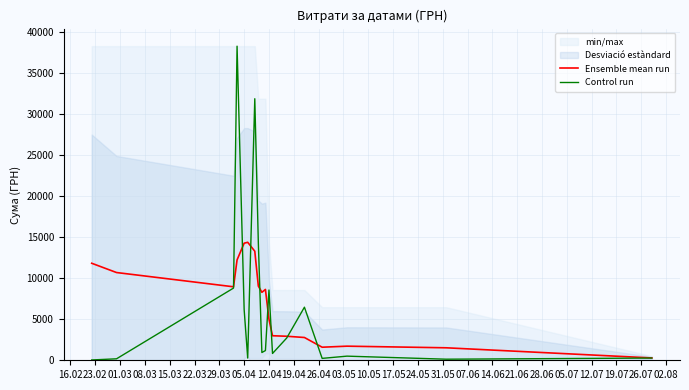

The value of Control run at 12.04 is 12093.5. True or false?

False